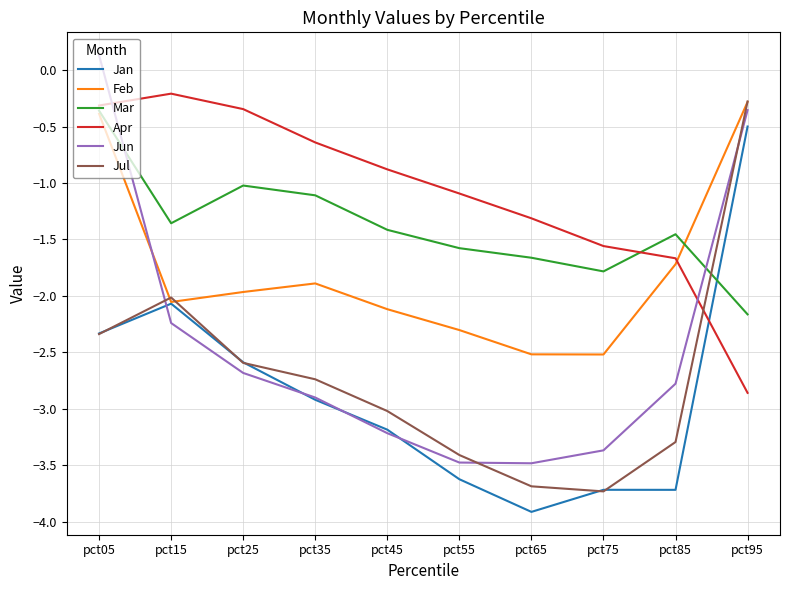

True or false: Feb and Jun intersect in this chart.

True